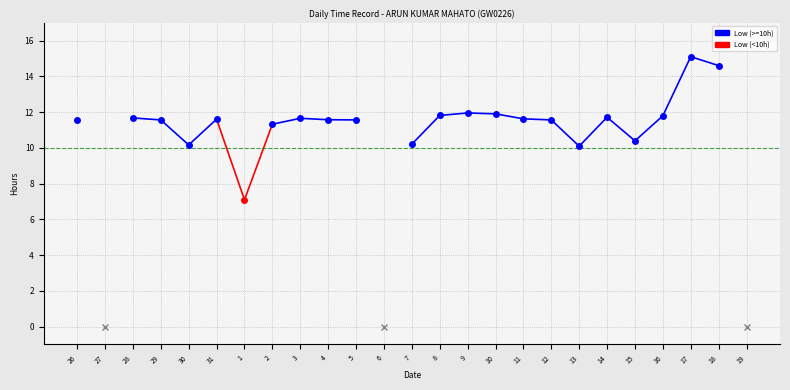

Is it true that the value at 29 is 11.6?

True